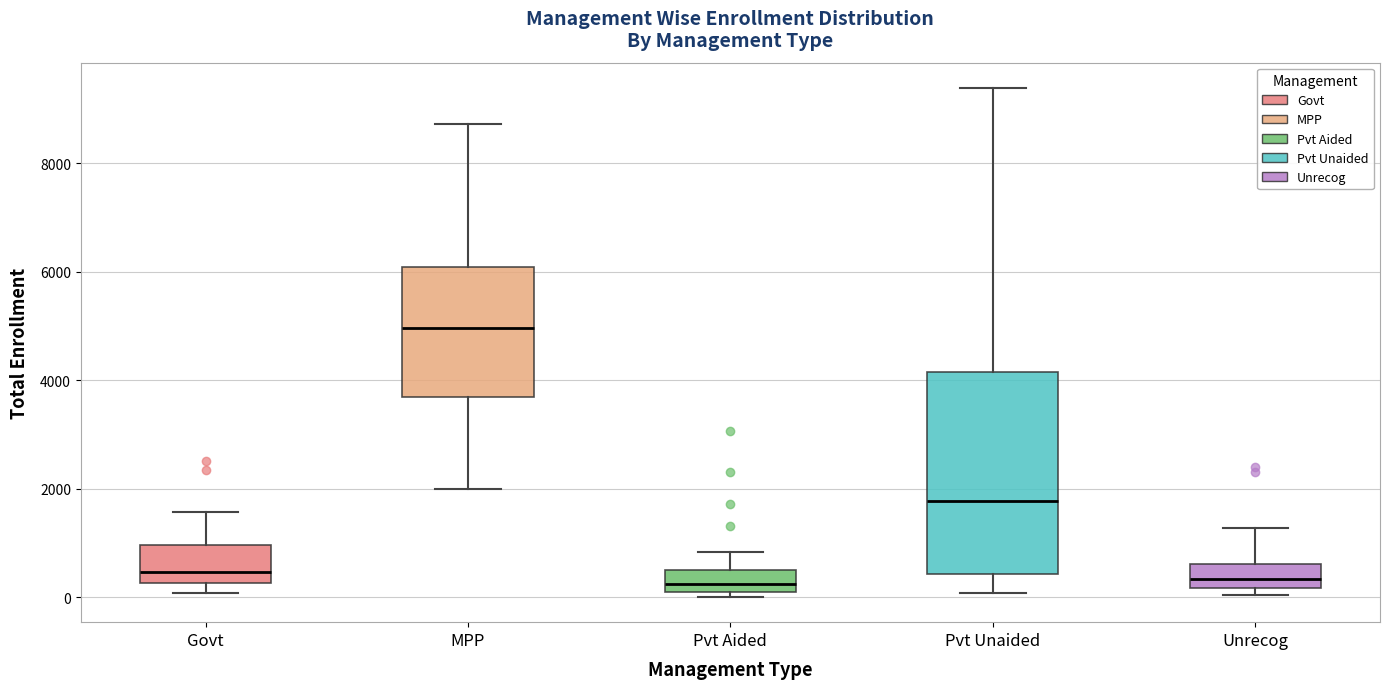

Comparing the boxes themselves (not the whiskers), which one is the tallest?

Pvt Unaided